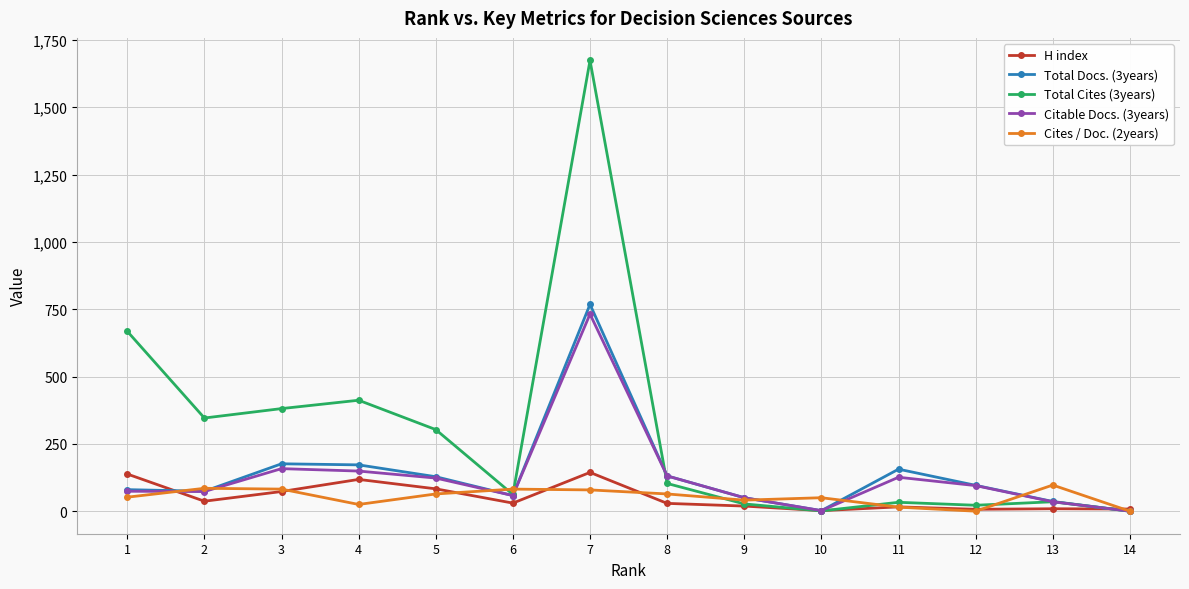

Which series has the largest total across all categories?

Total Cites (3years)